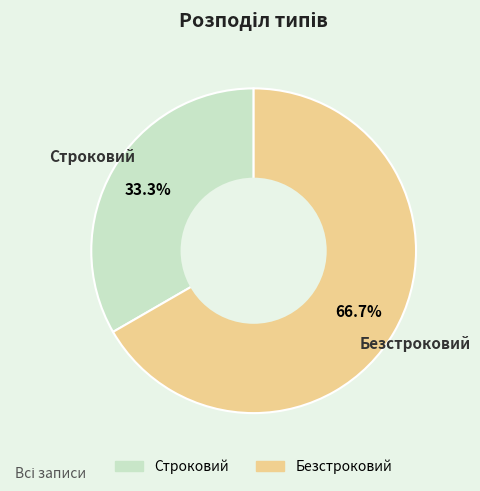

What percentage is the Строковий slice, to the nearest percent?

33%